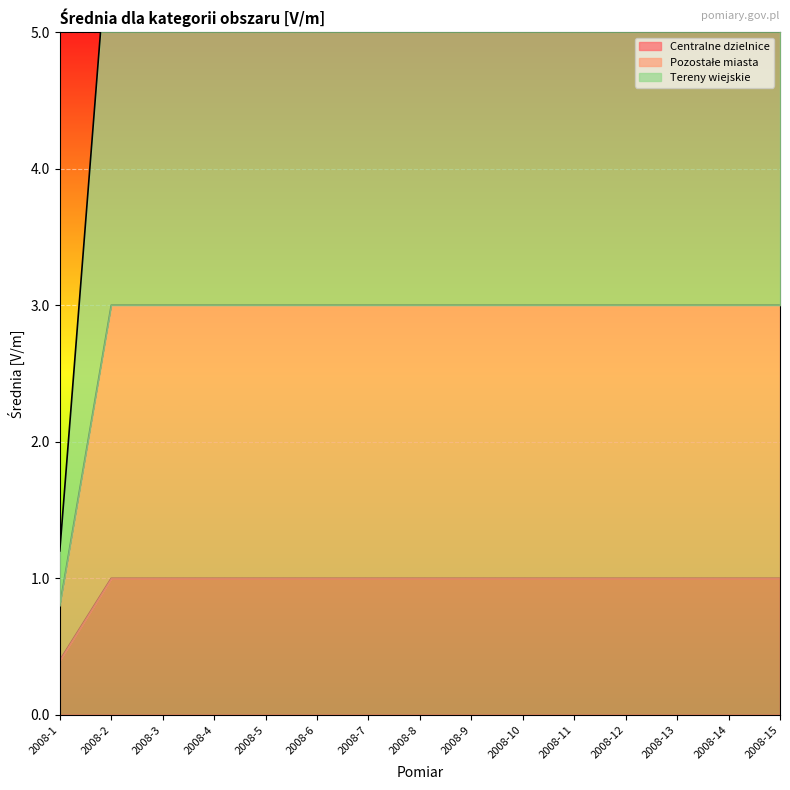

The Centralne dzielnice series shows 0.6 at 2008-1. True or false?

False